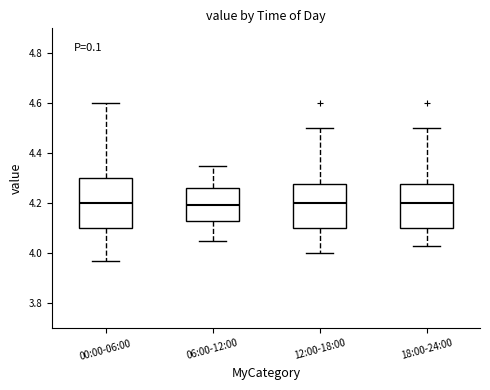

Where is the lower edge of the box for 06:00-12:00 on the y-axis? The values are not printed on the chart, so give them approximately, as read against the axis.

4.12